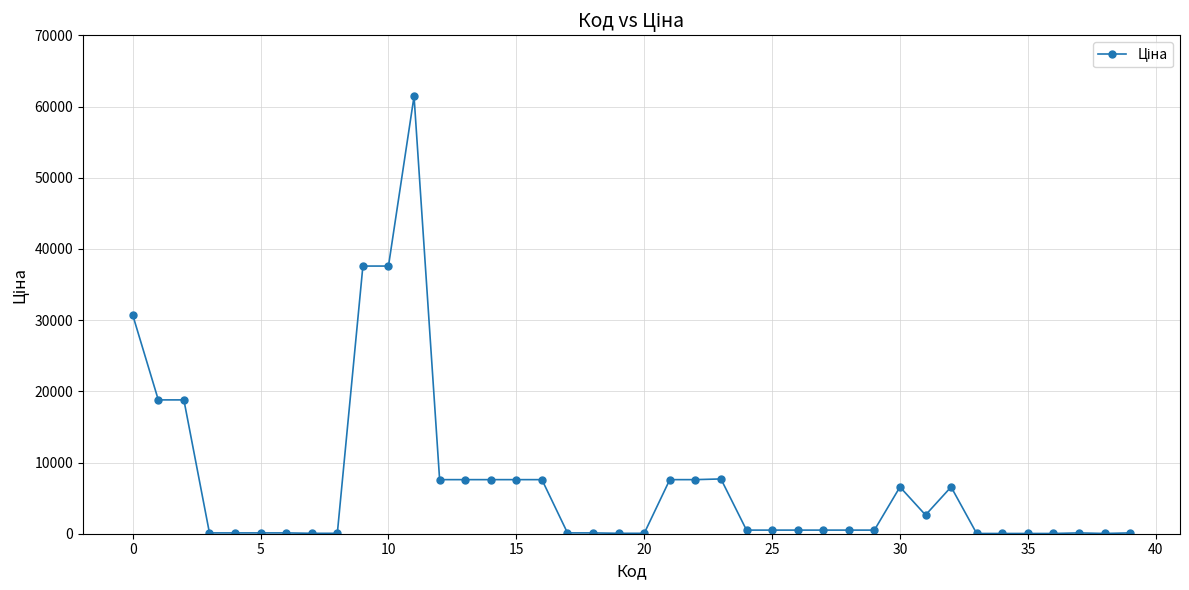

What is the greatest value displayed?

61434.3